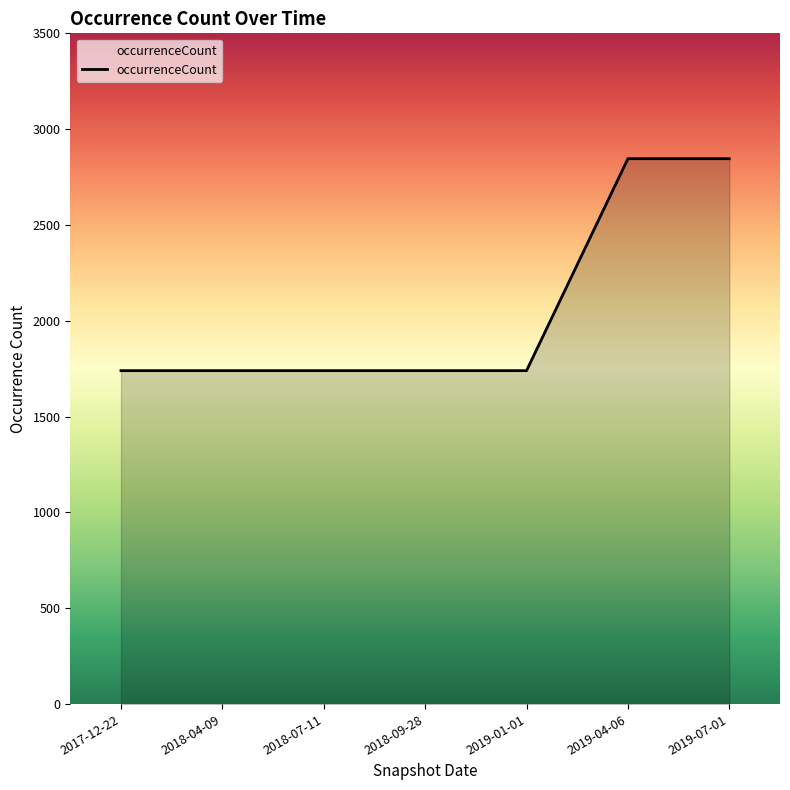

How many lines are shown in the chart?

1